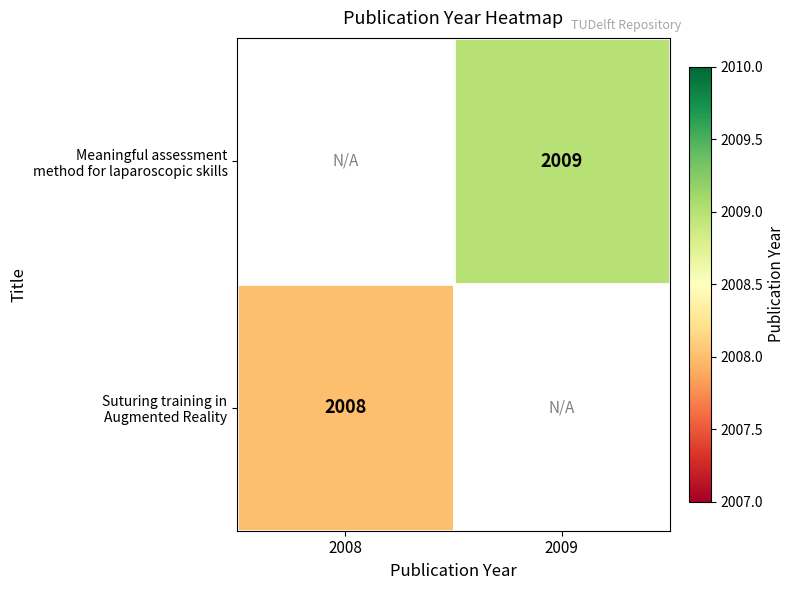

How many categories are shown in the chart?

2